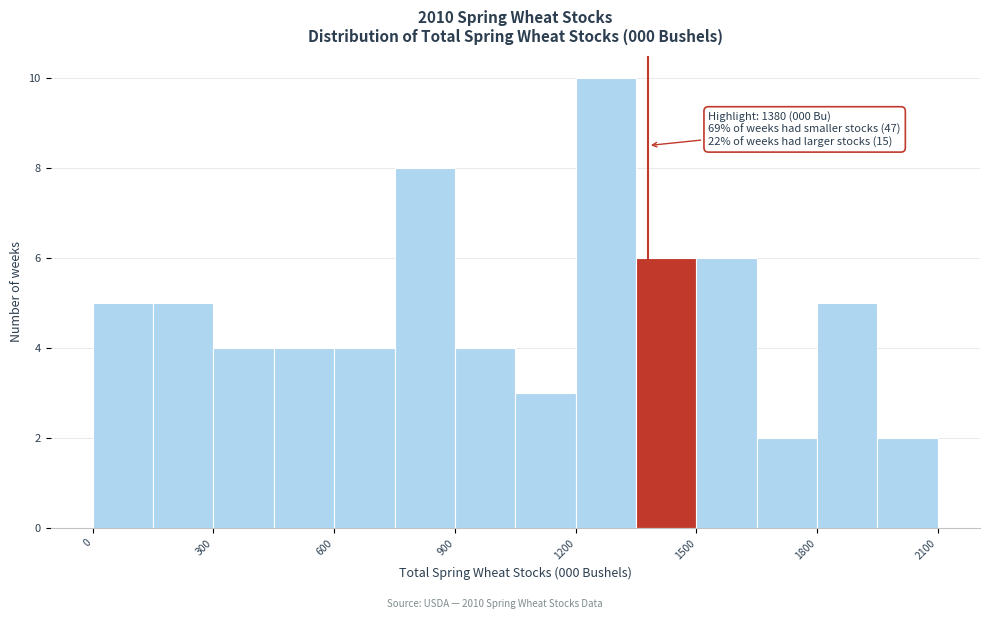

Read against the x-axis, roughly where is the centre of the tallest bar?

1300